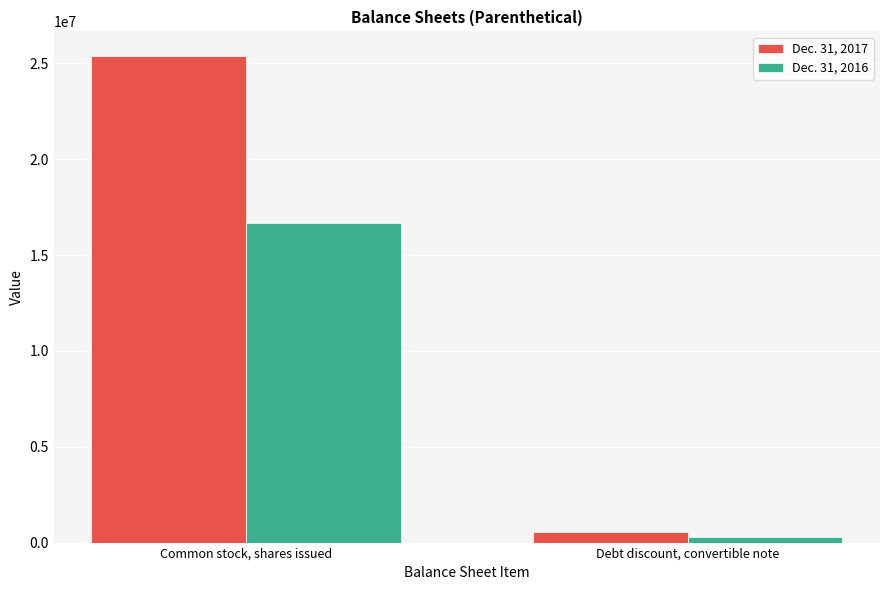

Which series has the largest range (max minus min)?

Dec. 31, 2017